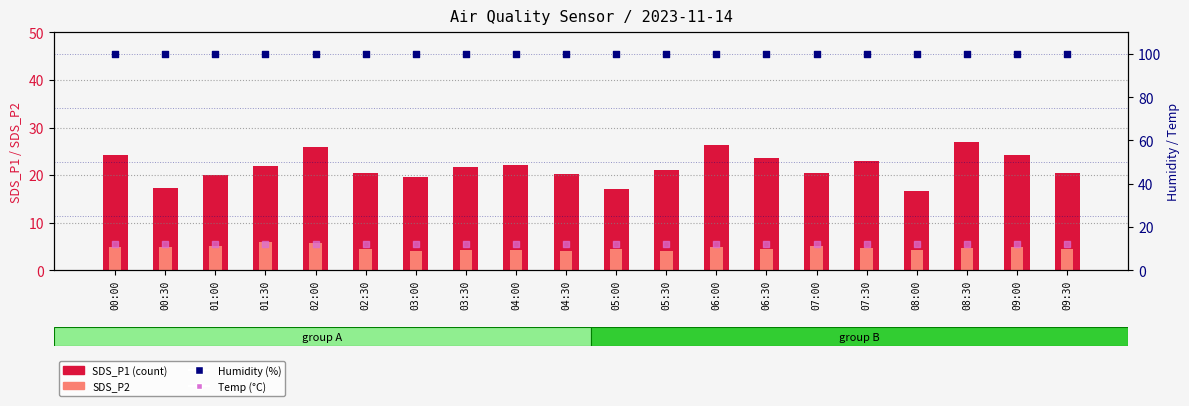

Is the value of SDS_P1 (count) at 03:30 greater than the value of Temp (°C) at 09:30?

Yes